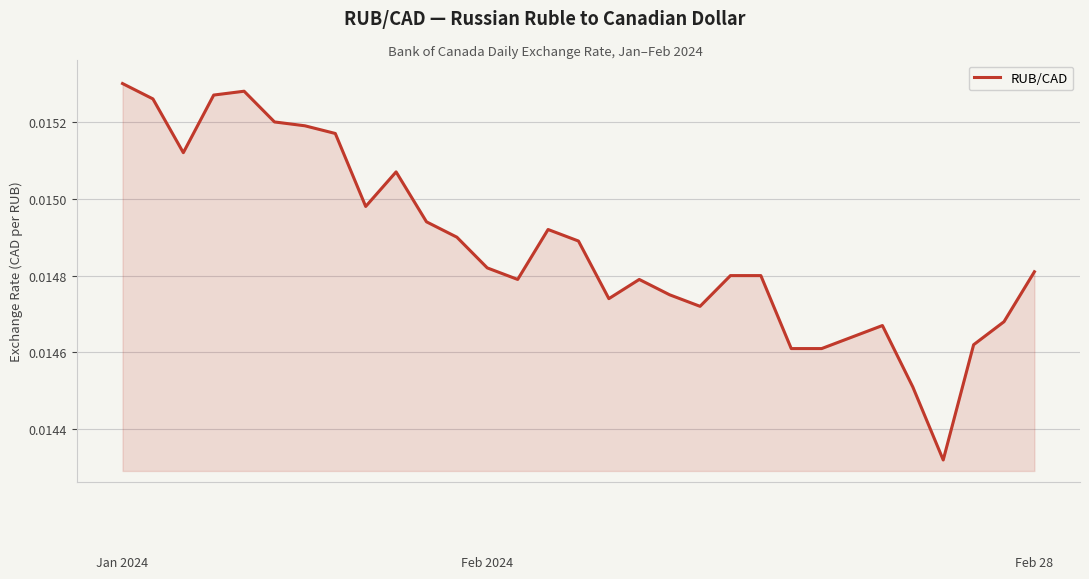

Count the number of categories in the chart.

31